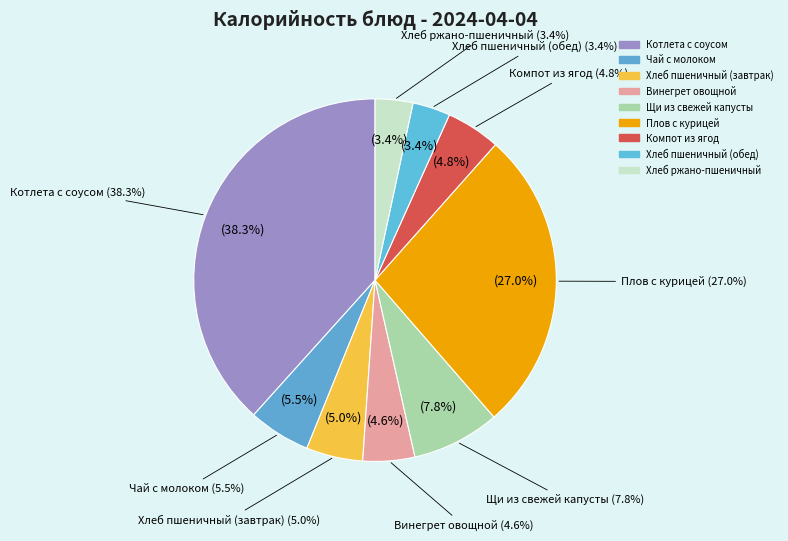

Which slice is the smallest?

Хлеб пшеничный (обед)